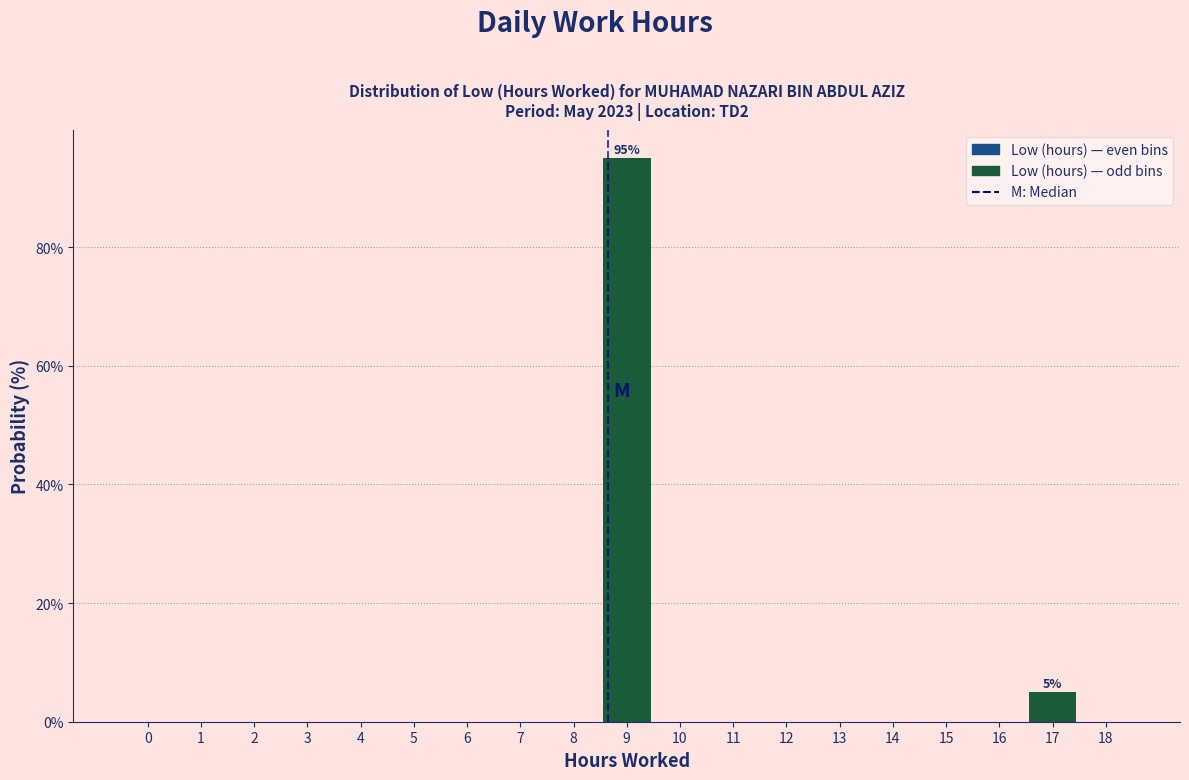

Which category has the highest value across all series?

9